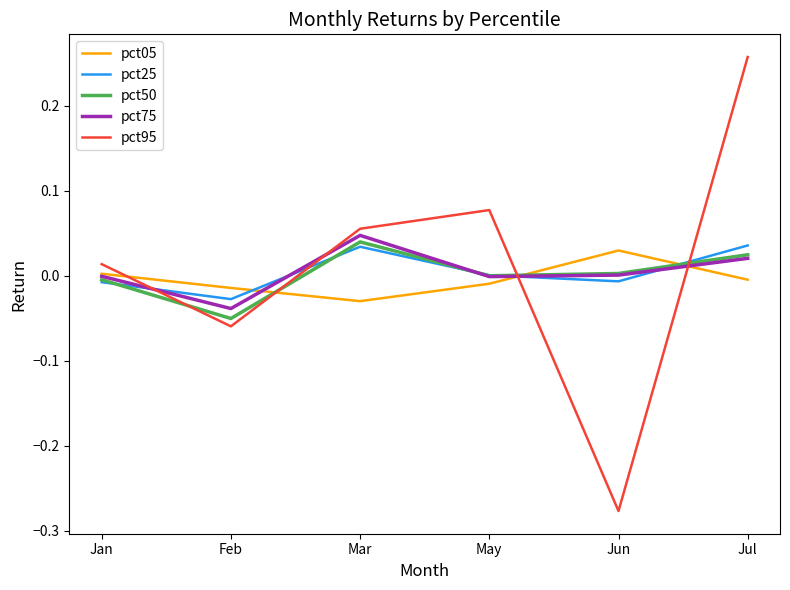

Where is pct25 nearest to the value 0?

May